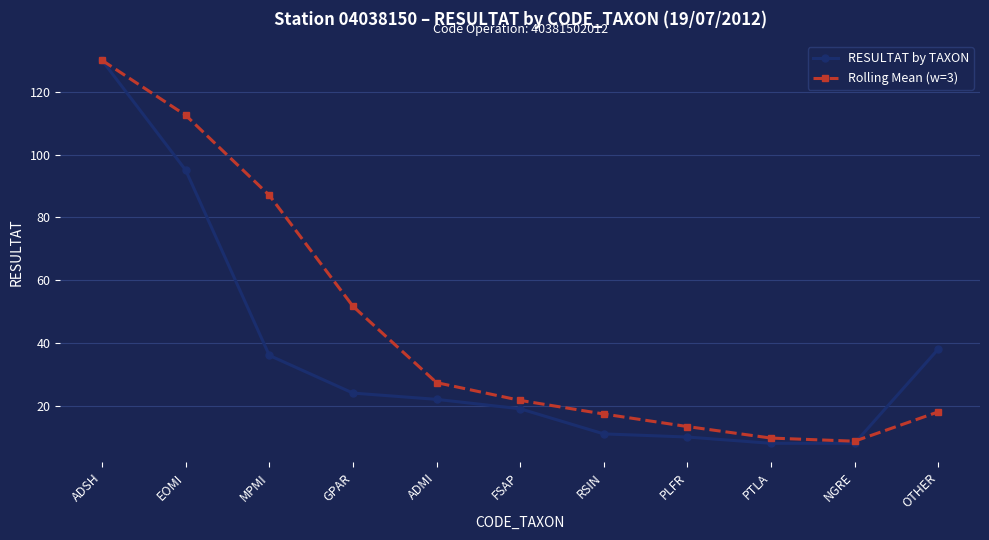

Which category has the highest value in the Rolling Mean (w=3) series?

ADSH